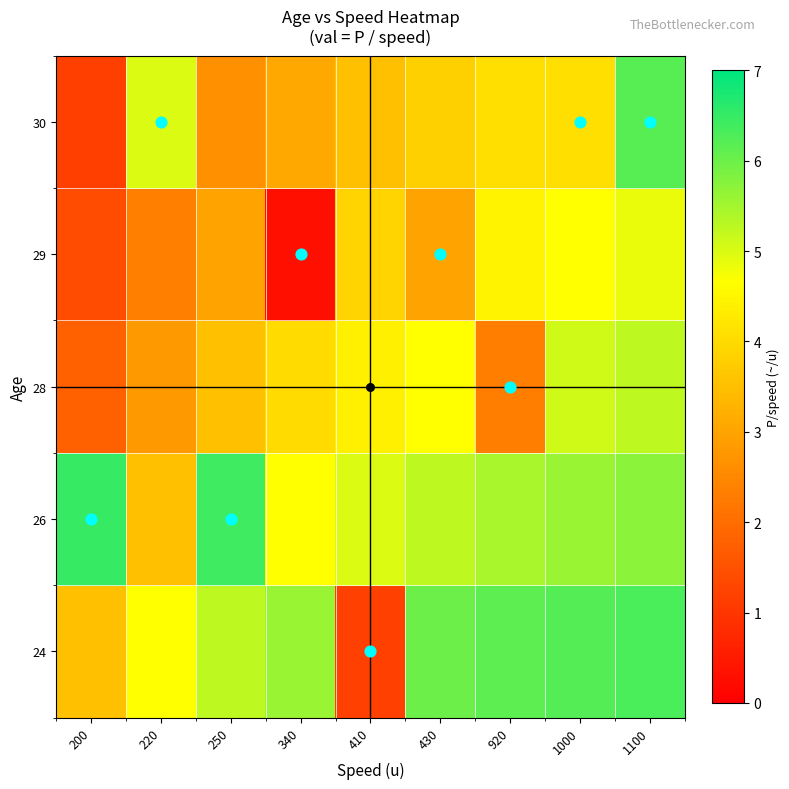

What is the greatest value displayed?

6.5